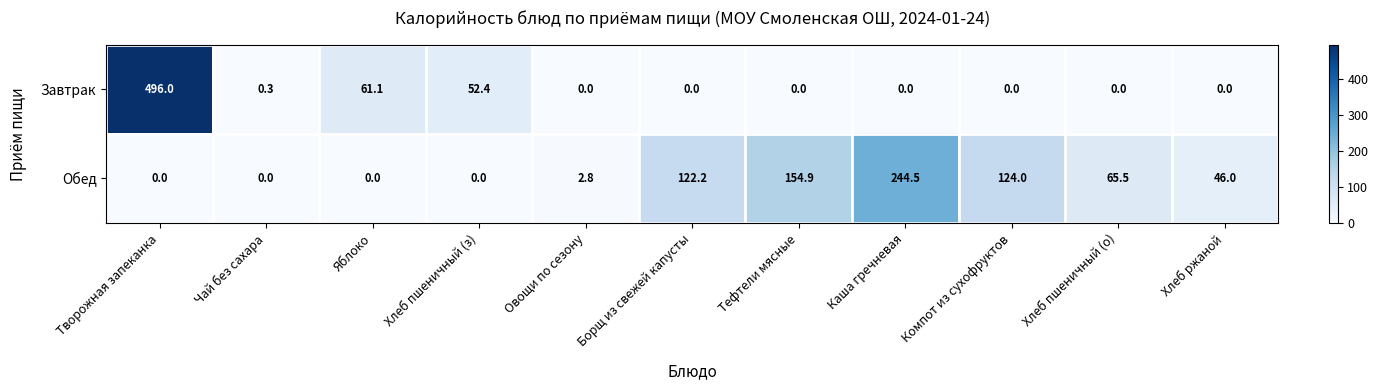

List the series in order of their overall mean, highest first.

Обед, Завтрак